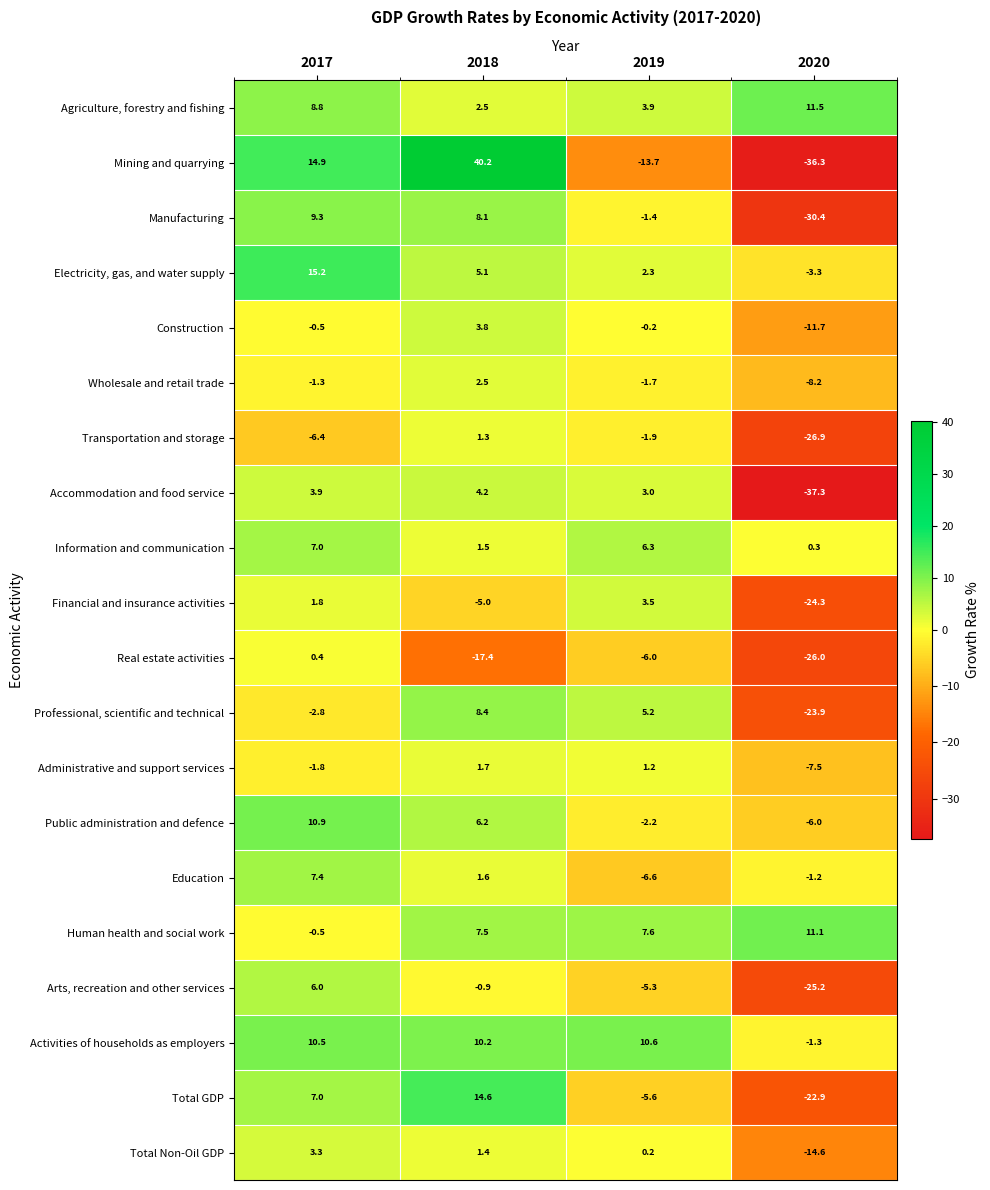

At 2019, list the series in order from largest to smallest.

Activities of households as employers, Human health and social work, Information and communication, Professional, scientific and technical, Agriculture, forestry and fishing, Financial and insurance activities, Accommodation and food service, Electricity, gas, and water supply, Administrative and support services, Total Non-Oil GDP, Construction, Manufacturing, Wholesale and retail trade, Transportation and storage, Public administration and defence, Arts, recreation and other services, Total GDP, Real estate activities, Education, Mining and quarrying